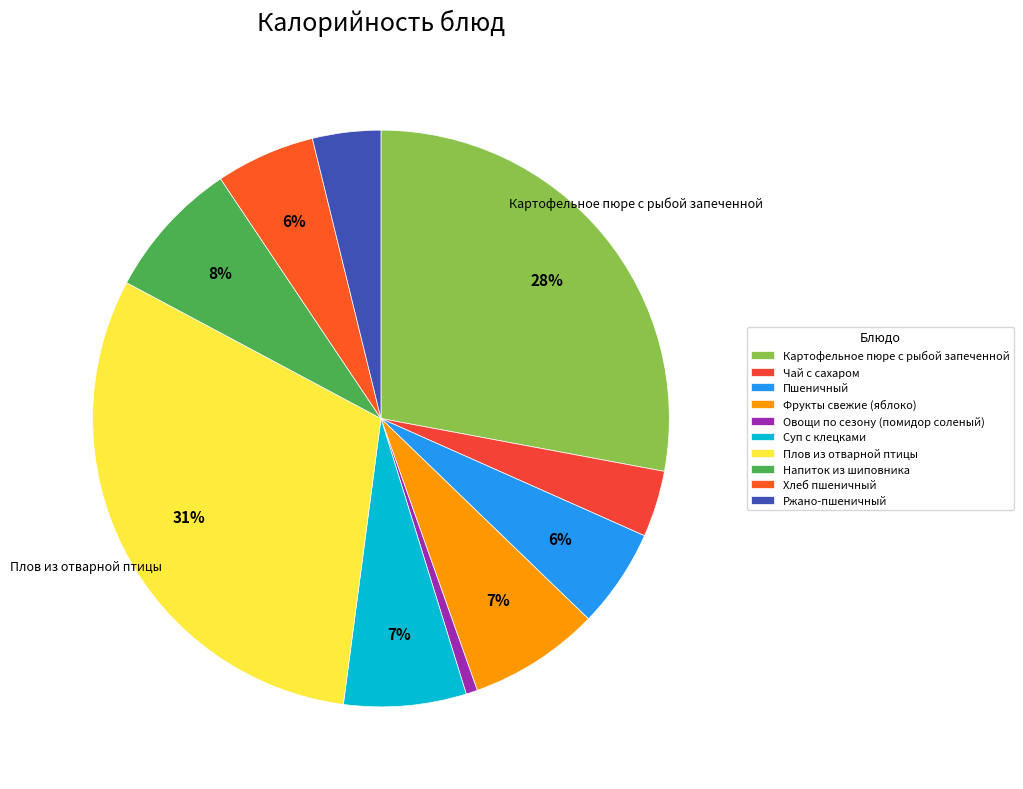

To the nearest percent, what percentage of the pie is Плов из отварной птицы?

31%